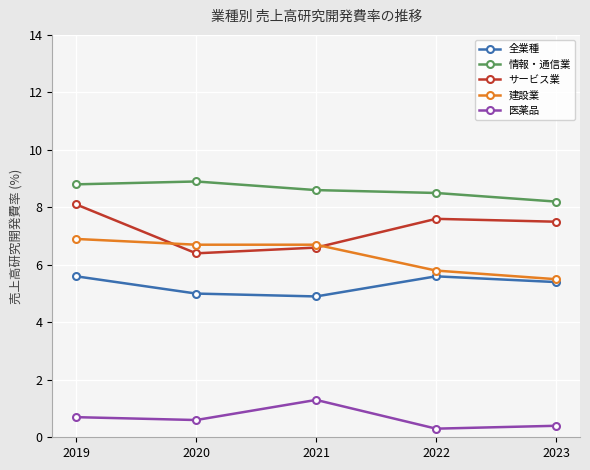

What is the spread (max minus min) of values at 2021?

7.3